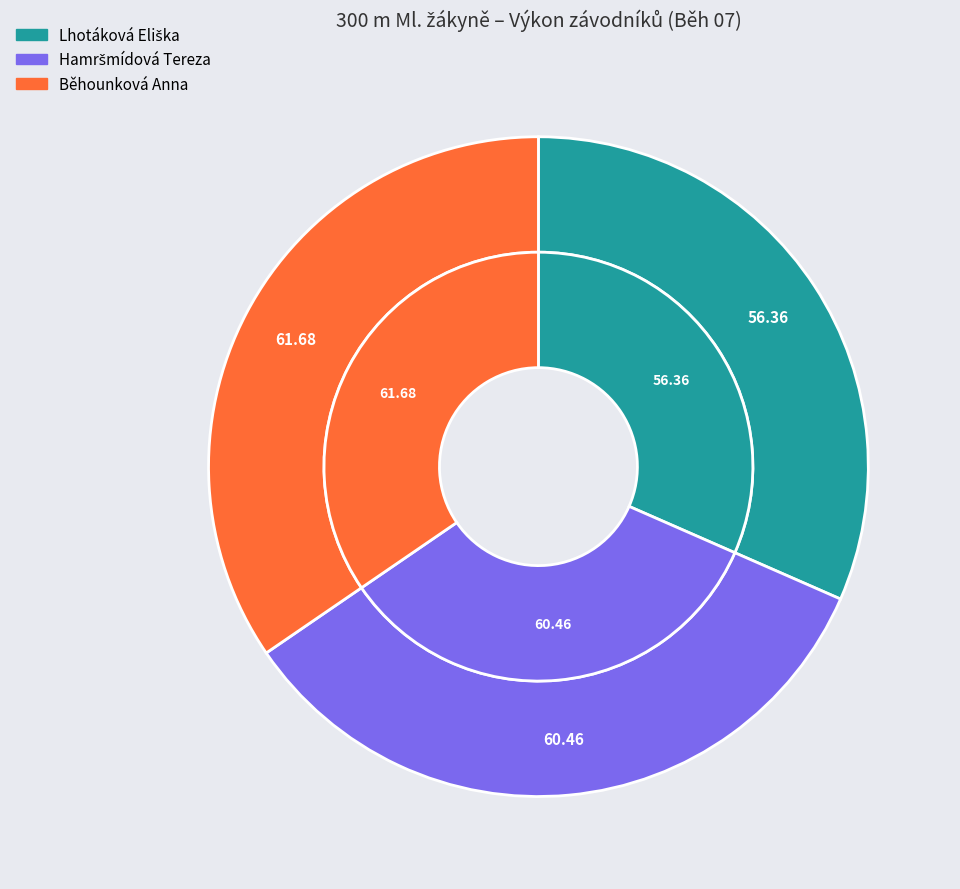

To the nearest percent, what is the difference between the Hamršmídová Tereza and Běhounková Anna slice percentages?

1%